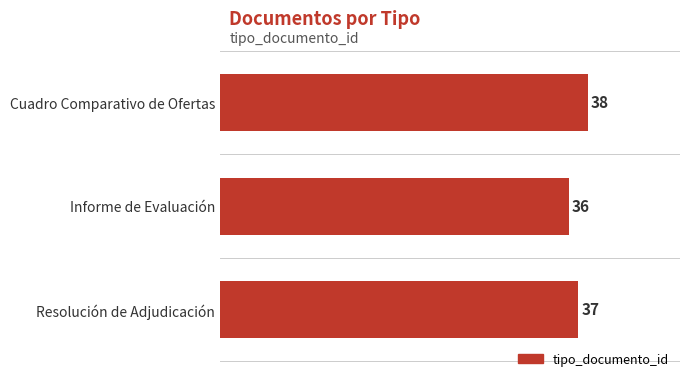

How many values are below 37?

1